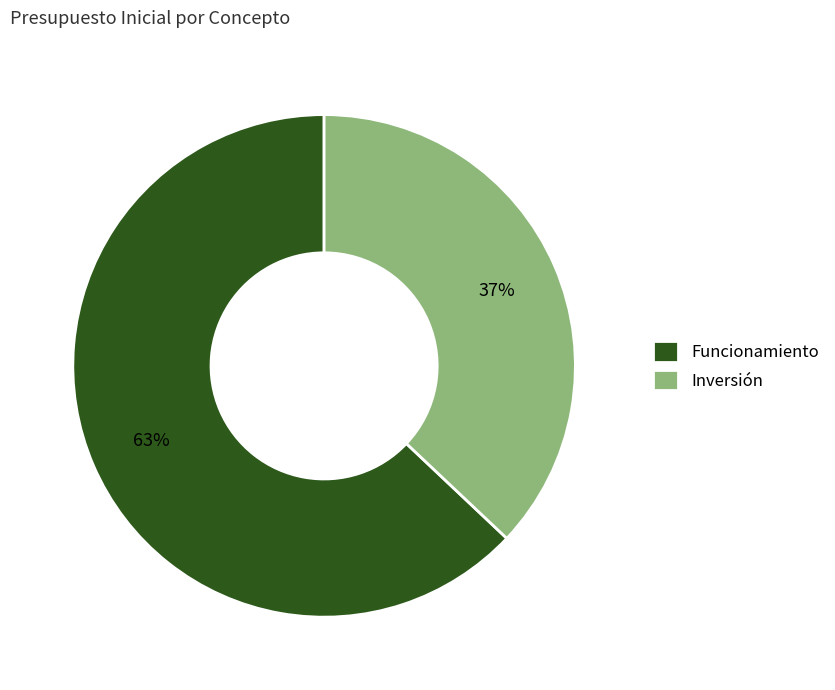

Rank the categories by value from lowest to highest.

Inversión, Funcionamiento